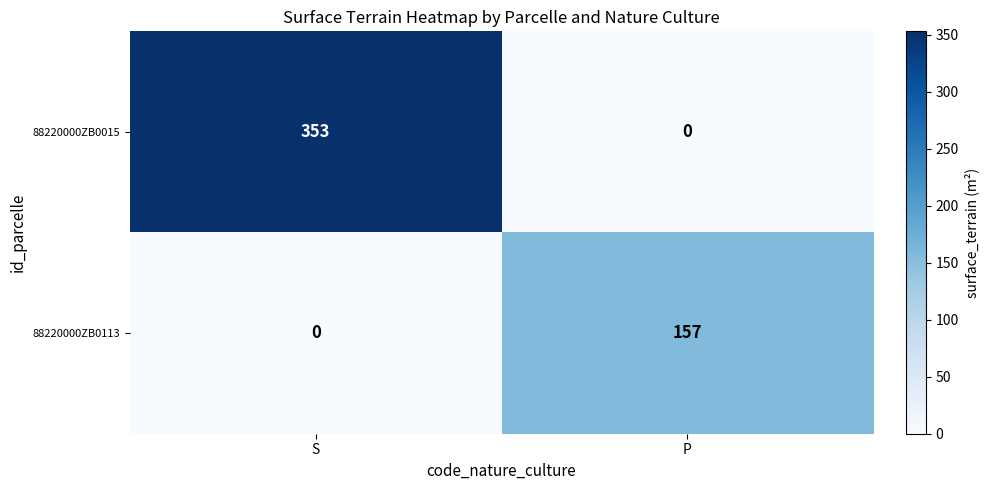

What is the difference between the highest and lowest values at S?

353